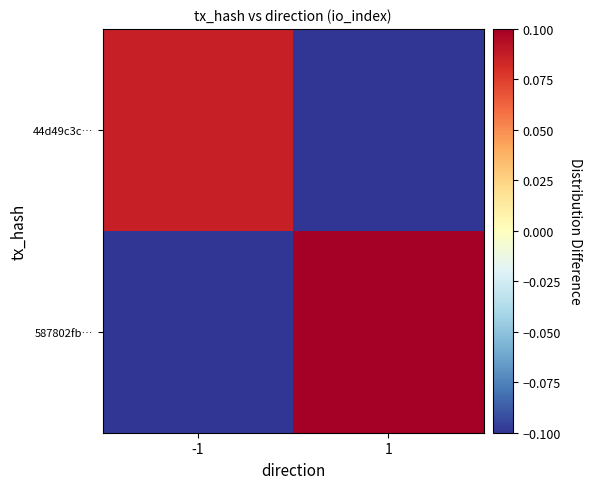

How many categories are shown in the chart?

2